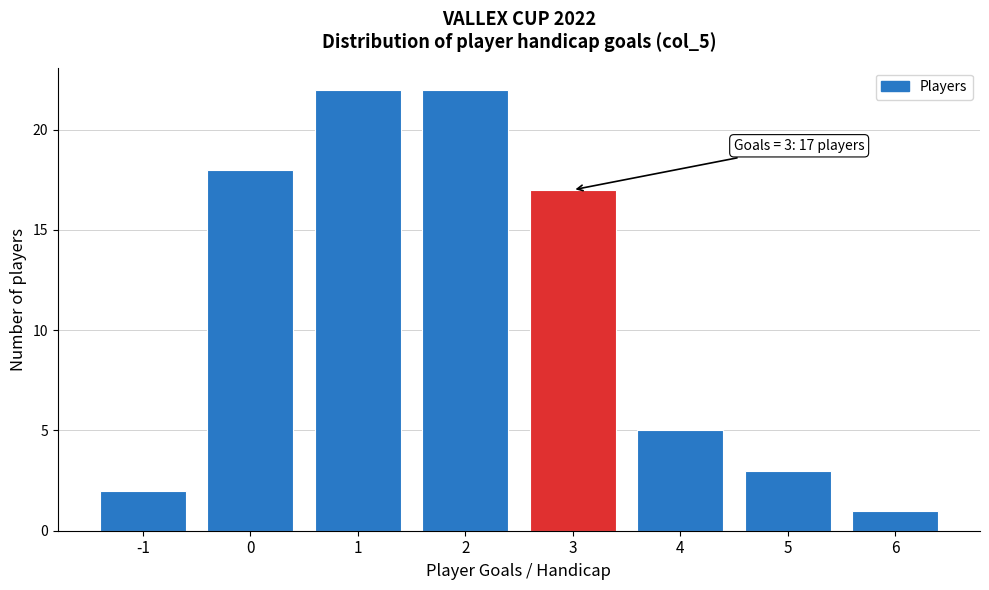

Reading left to right, what are all the values shown in this chart?

-1=2	0=18	1=22	2=22	3=17	4=5	5=3	6=1